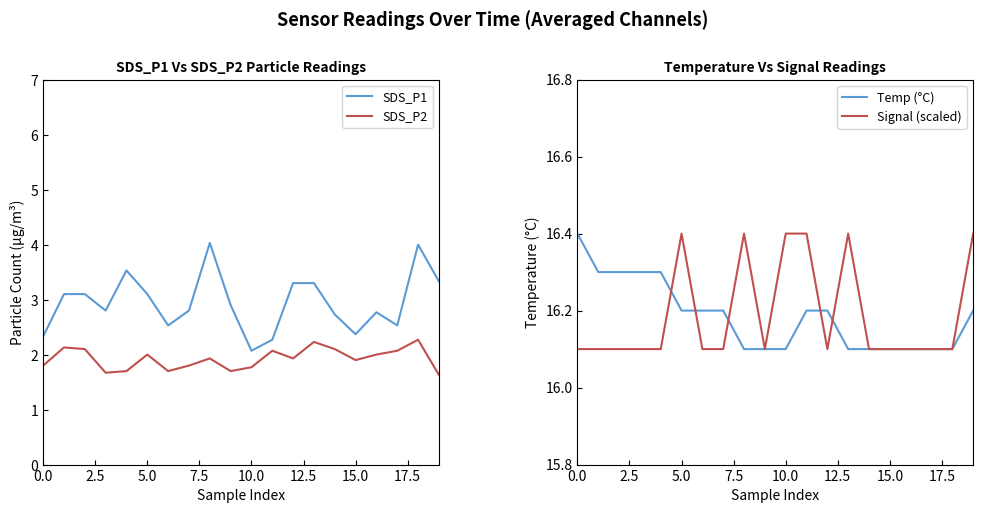

Which series has the largest total across all categories?

Signal (scaled)